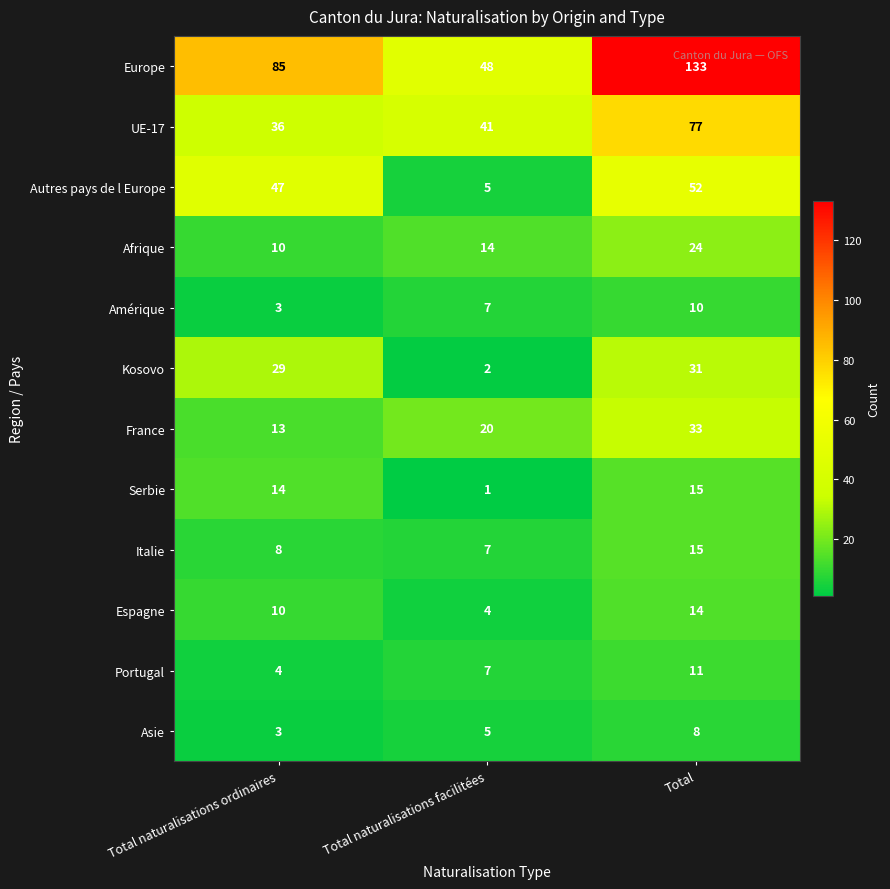

How many data points does each series have?

3